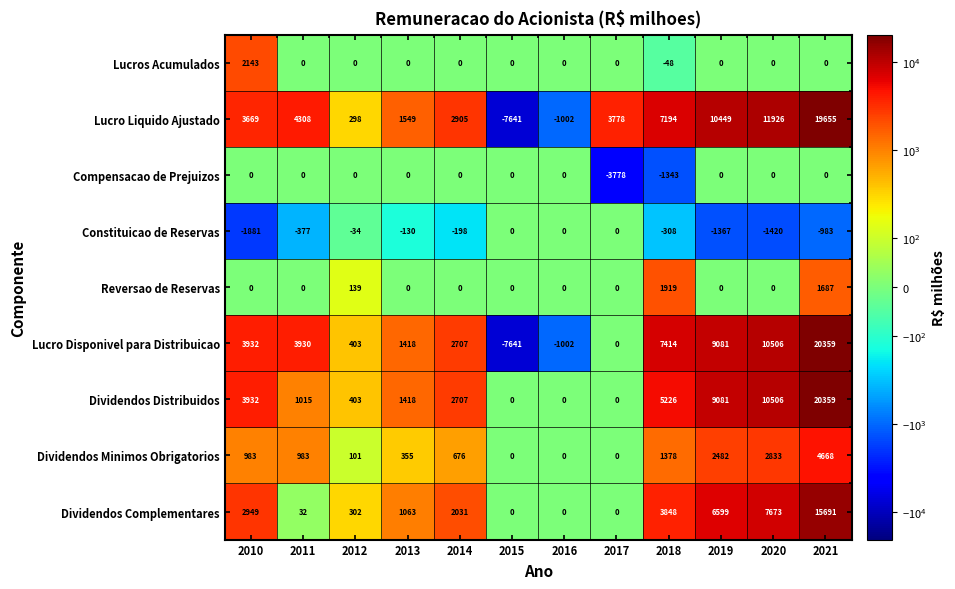

Where is Lucro Liquido Ajustado nearest to the value 6007?

2018